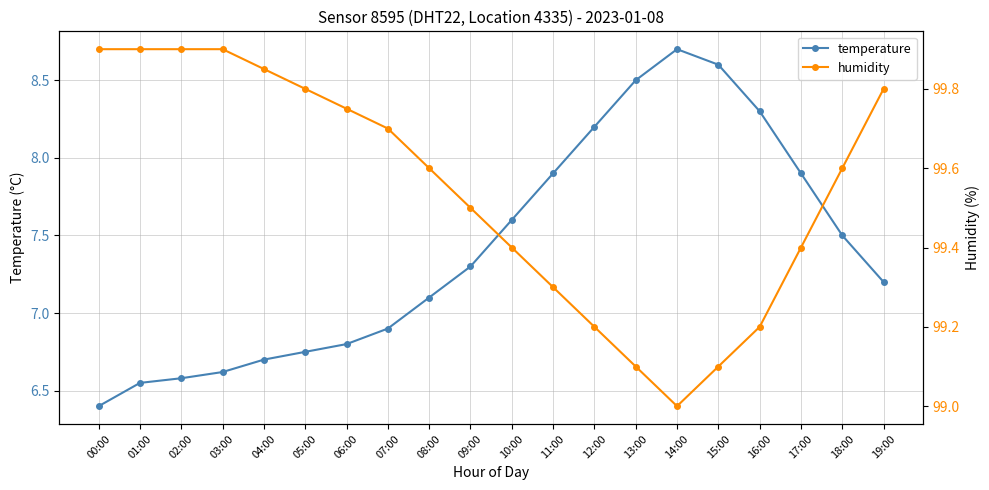

True or false: humidity has more than 0 interior local peaks.

False